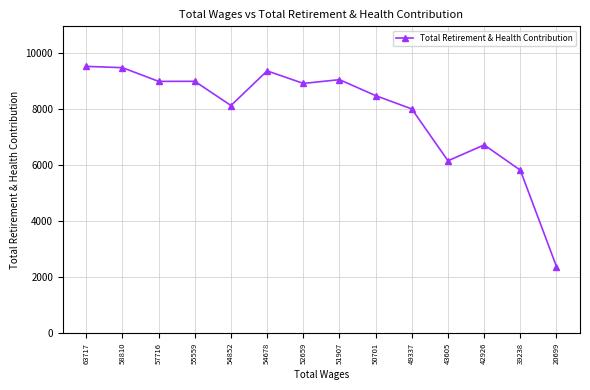

Is it true that the value at 43605 is 10536?

False